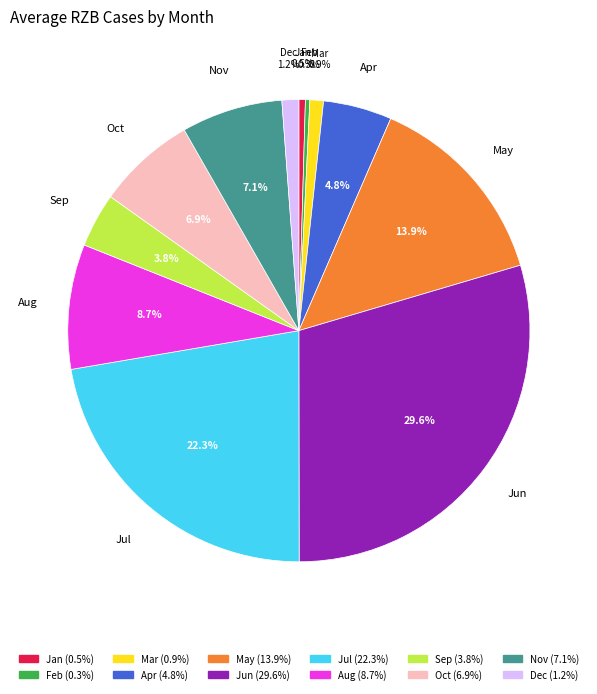

Do Dec and Jun together represent more than half of the pie?

No